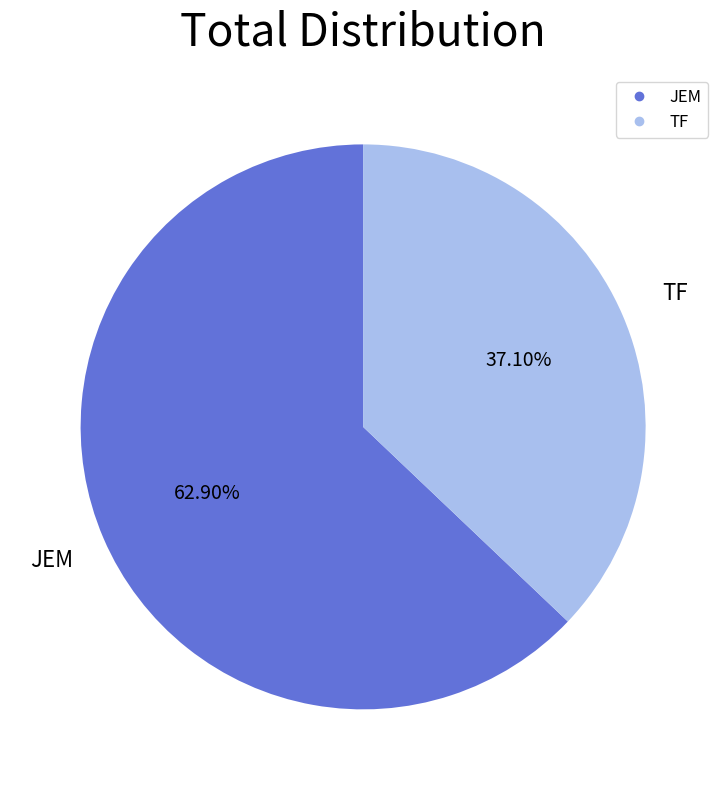

What is the ratio of the value at JEM to the value at TF?

1.7